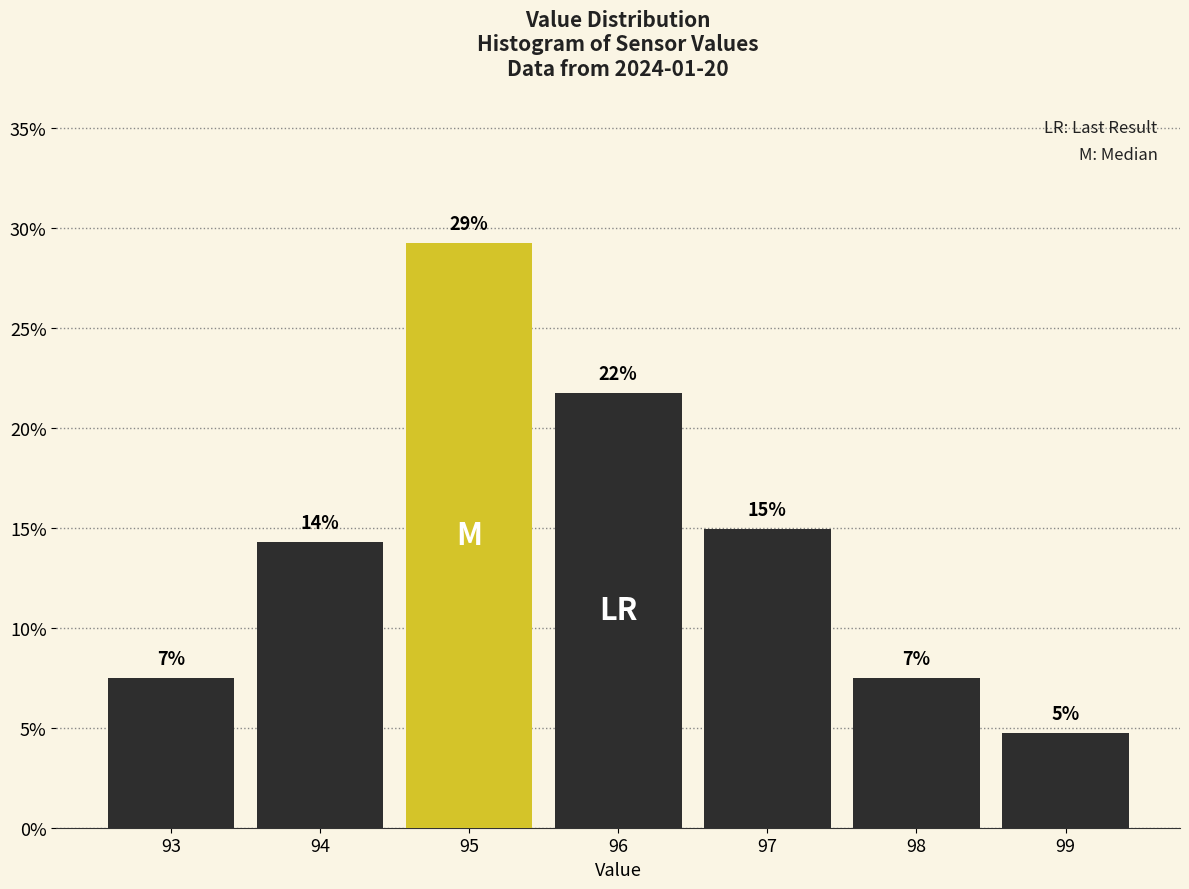

Are the bars horizontal?

No